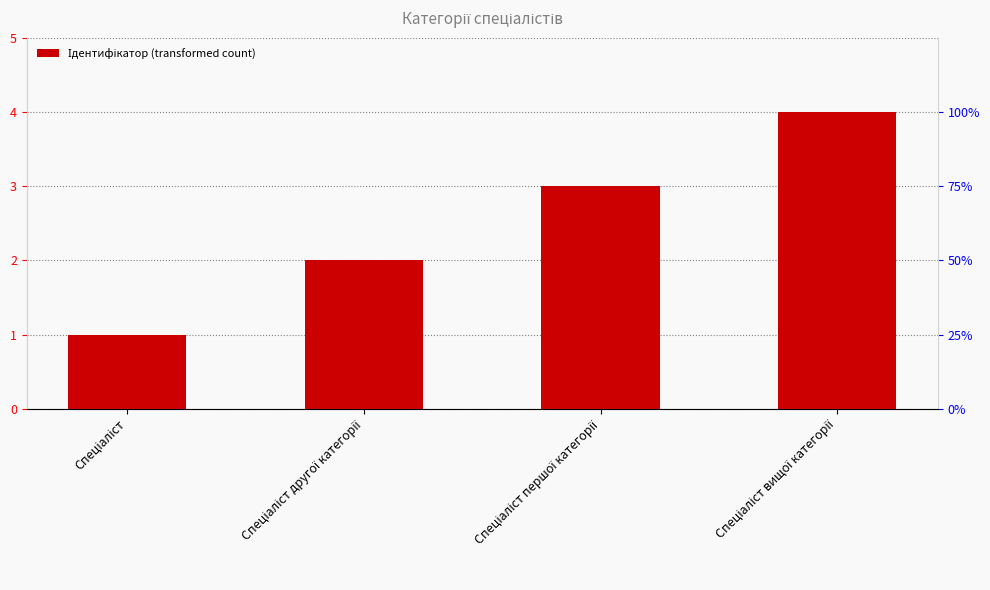

Between Спеціаліст вищої категорії and Спеціаліст першої категорії, which is larger?

Спеціаліст вищої категорії